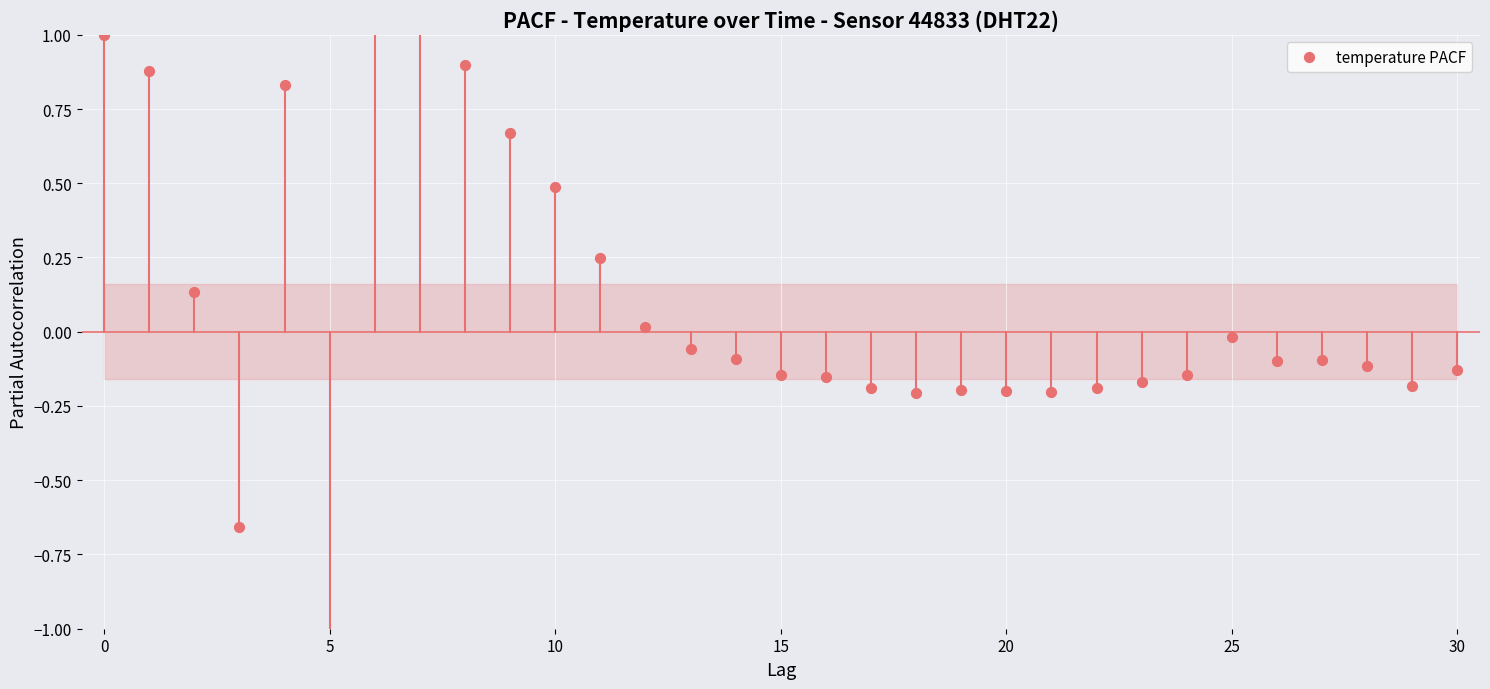

Between 9 and 20, which is larger?

9